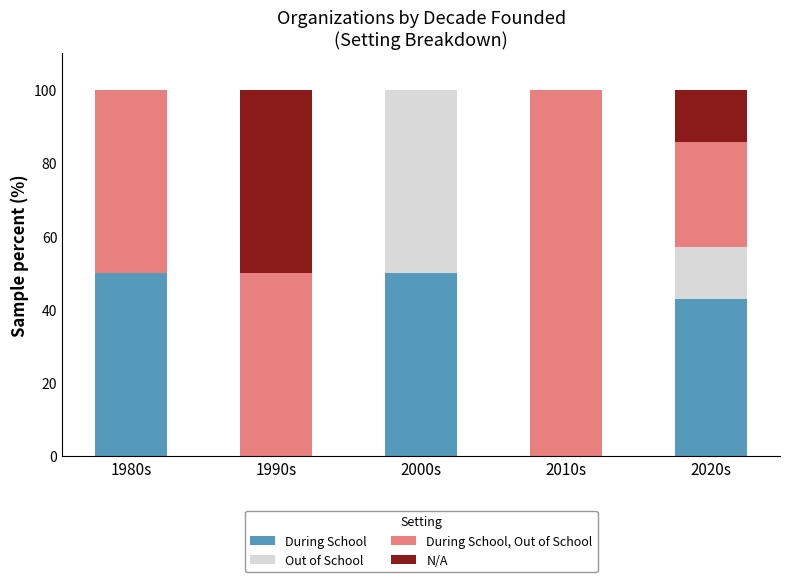

Reading left to right, what are the values for During School?

1980s=50.0	1990s=0.0	2000s=50.0	2010s=0.0	2020s=42.9